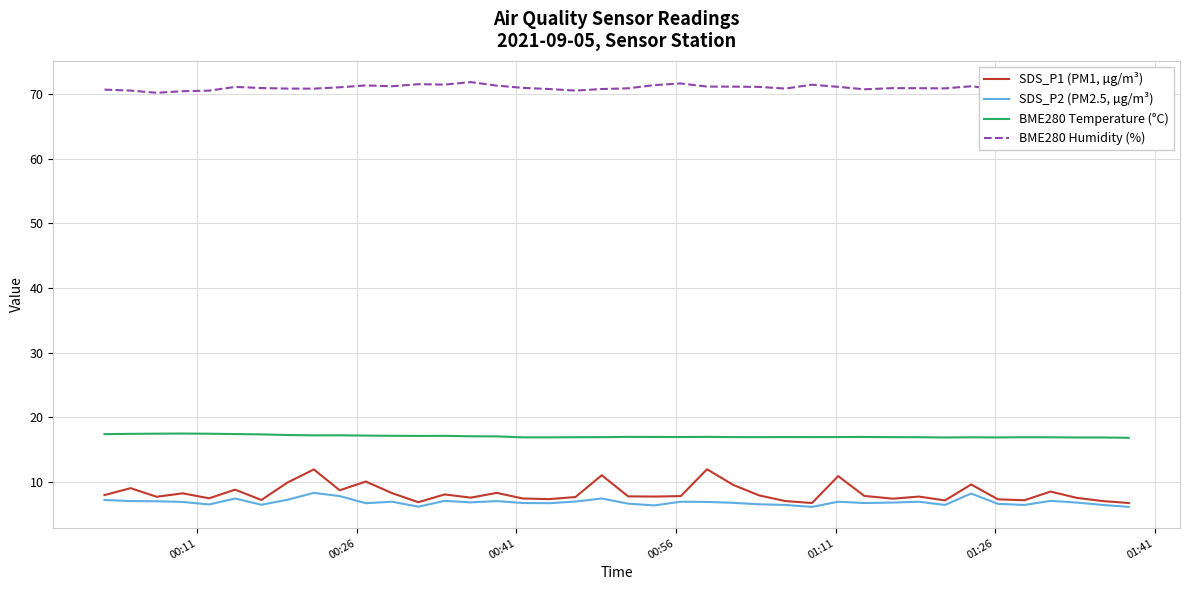

What is the lowest value of the SDS_P1 (PM1, µg/m³) series?

6.7